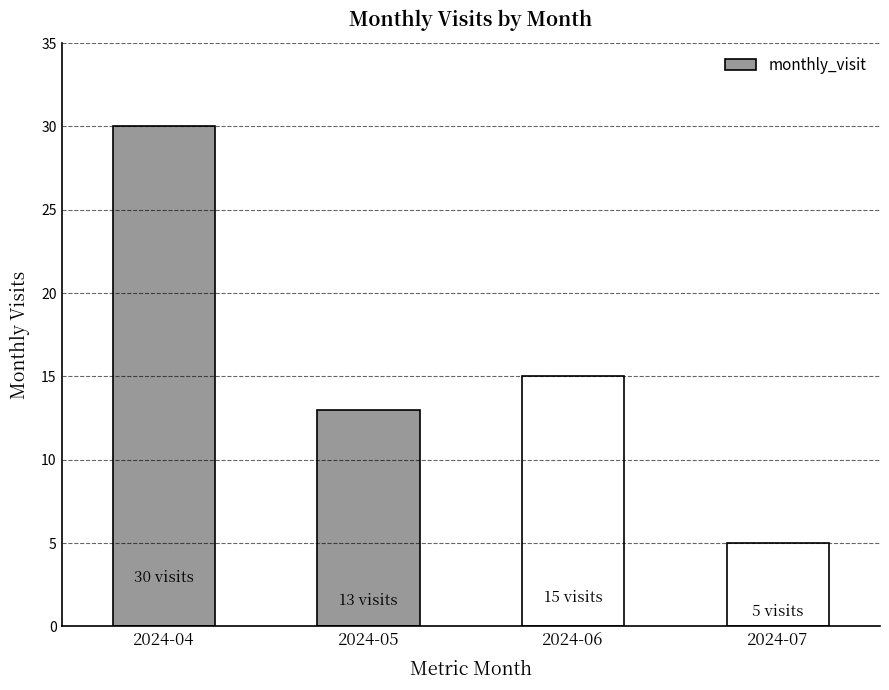

Count the number of categories in the chart.

4